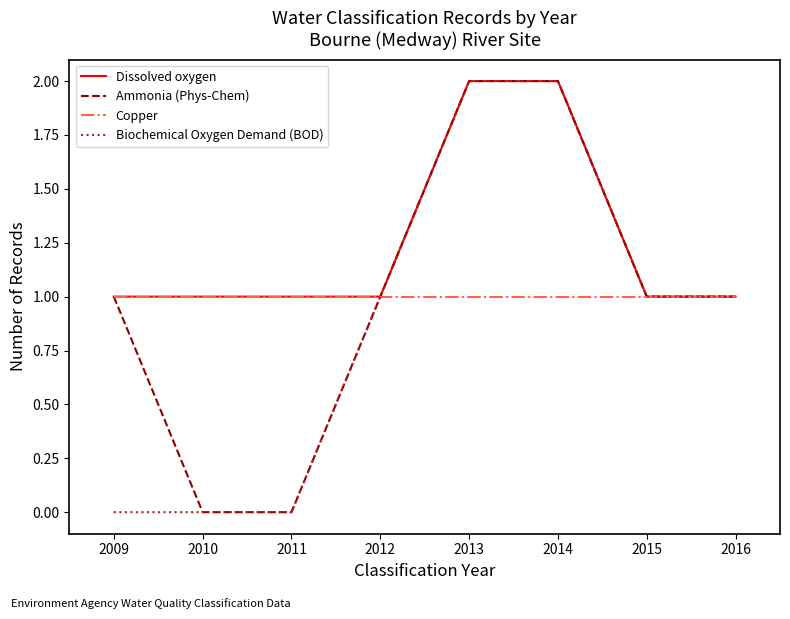

True or false: Copper has a value of 1 at 2015.

True